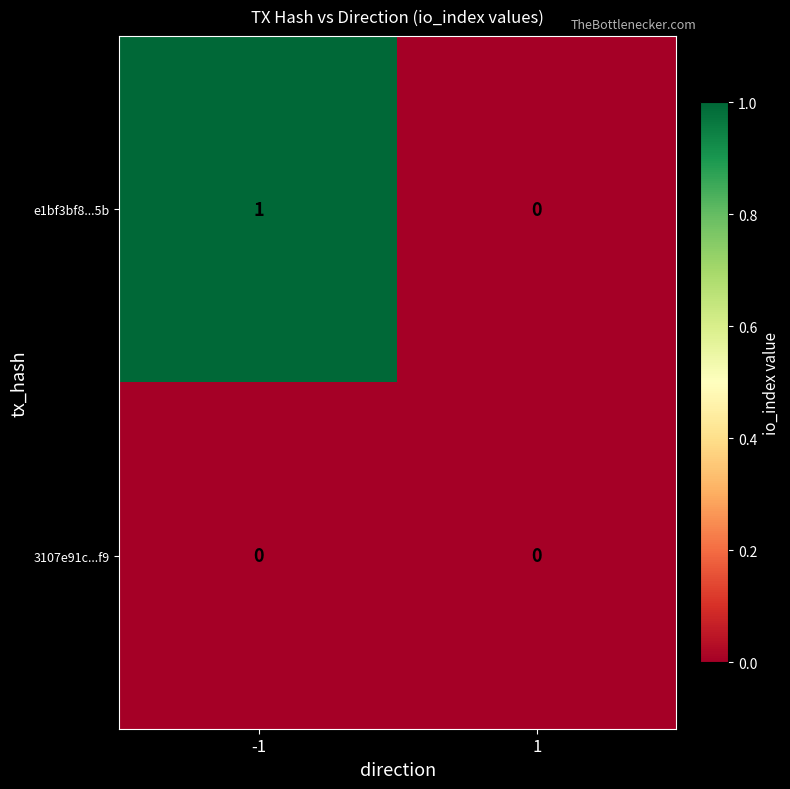

Reading right to left, list all the values displayed in this chart.

e1bf3bf8...5b: 1=0	-1=1
3107e91c...f9: 1=0	-1=0